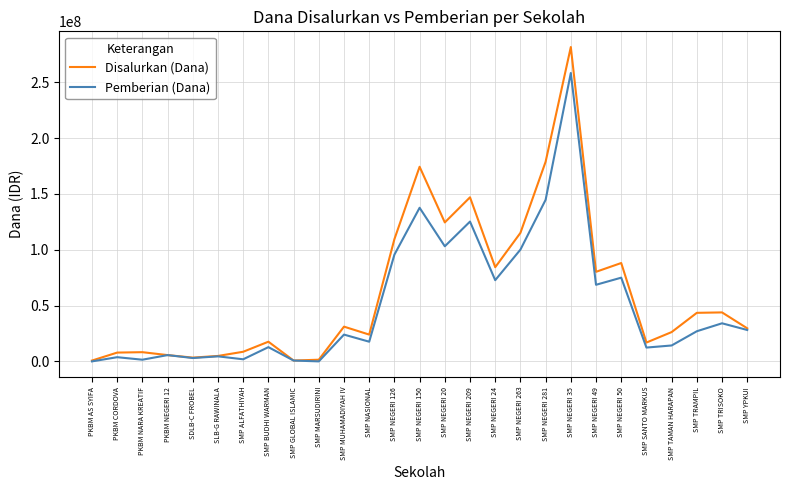

The value of Pemberian (Dana) at SMP NEGERI 35 is 148146289. True or false?

False